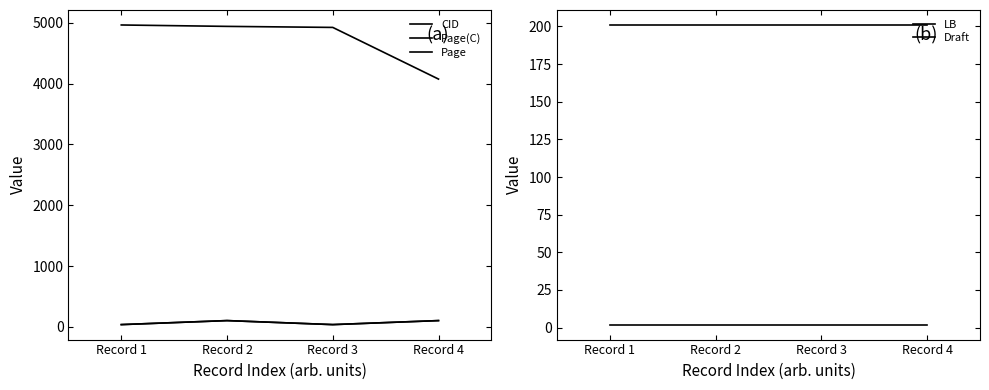

Reading right to left, extract all data points from this chart.

CID: 4073	4922	4939	4962
Page(C): 104	38	104	38
Page: 104	38	104	38
LB: 201	201	201	201
Draft: 2	2	2	2